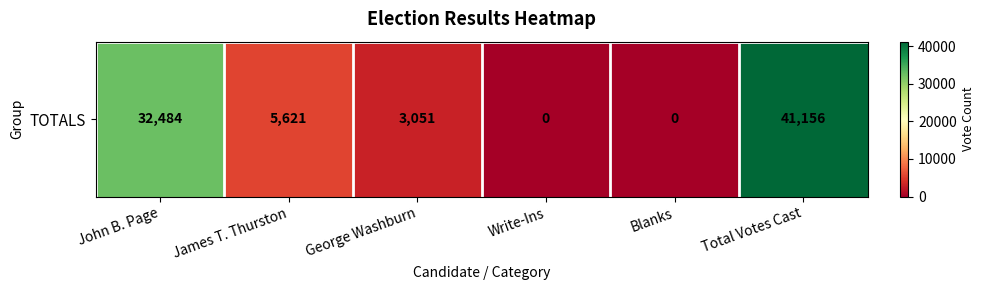

Count the number of data series in this chart.

1